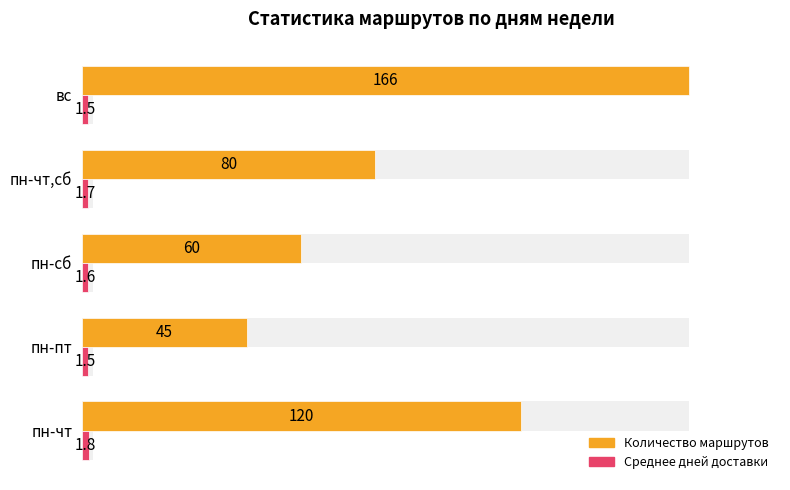

At вс, list the series in order from largest to smallest.

Количество маршрутов, Среднее дней доставки